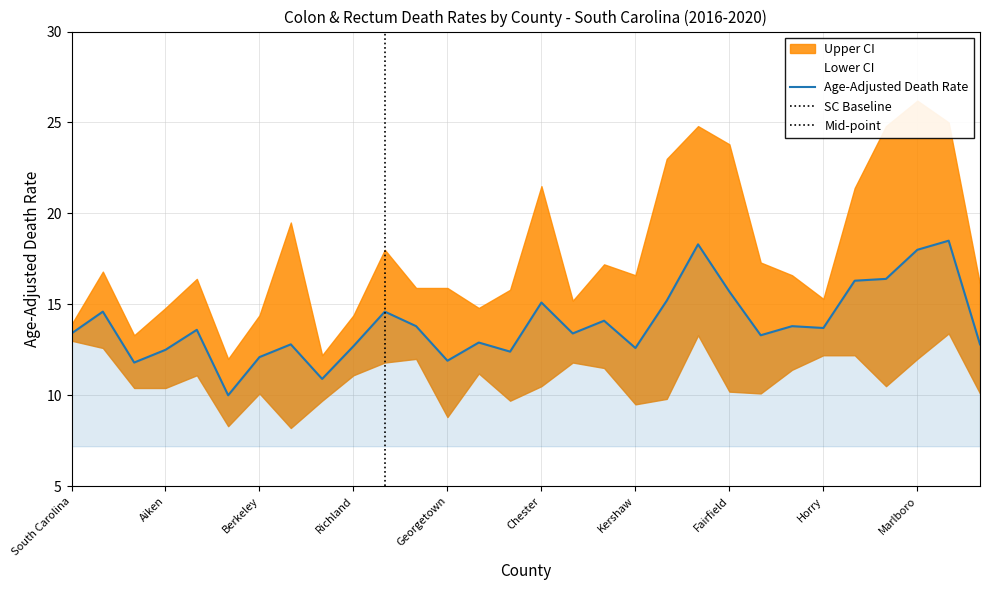

Is the value of Lower CI at Sumter greater than the value of Age-Adjusted Death Rate at Lexington?

No